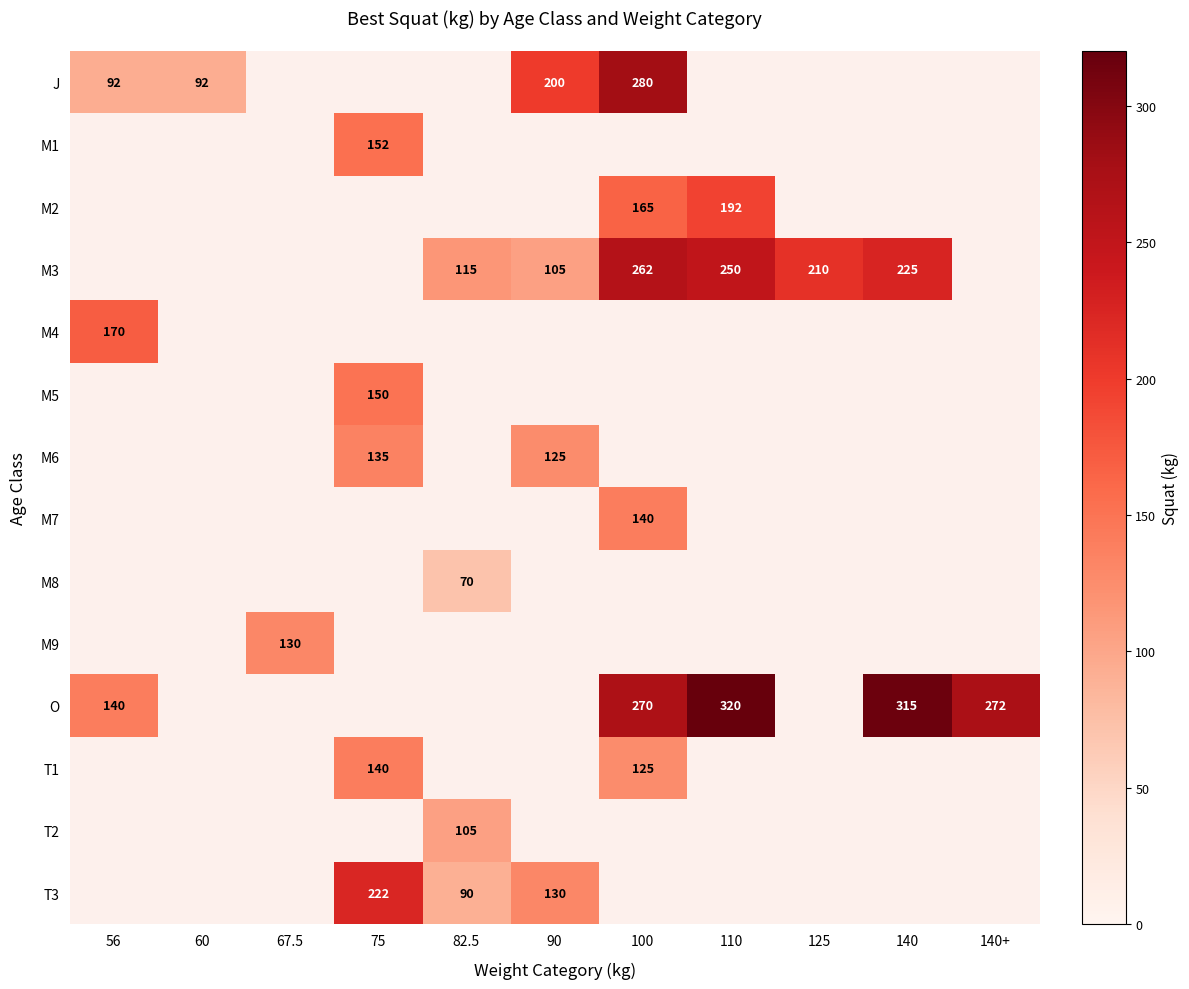

What is the sum of the T3 values at 75 and 90?

352.0